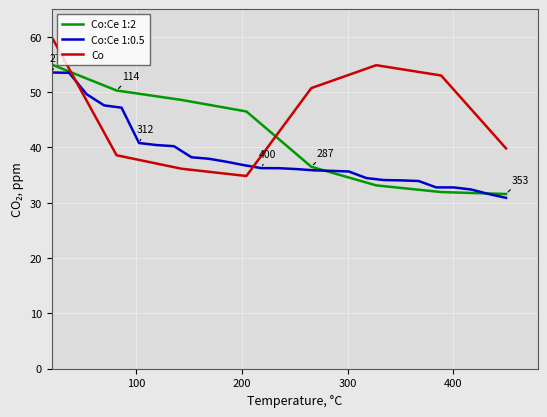

What is the value of the Co:Ce 1:2 point at the 8th from the left?

31.6